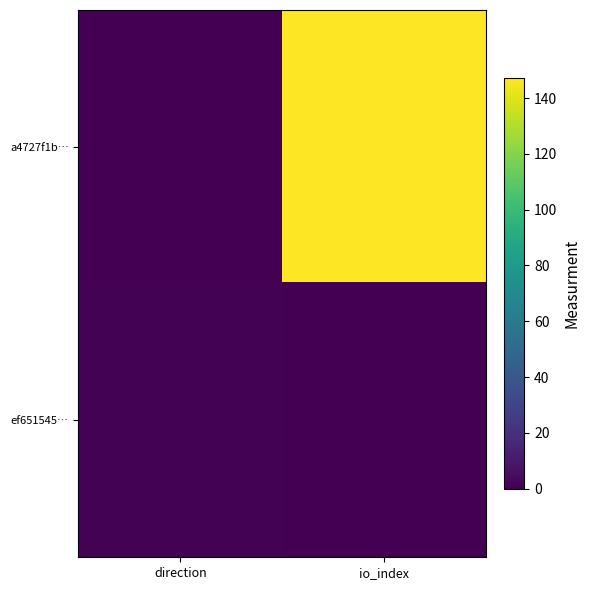

Reading left to right, what are all the values shown in this chart?

a4727f1b…: direction=0	io_index=147
ef651545…: direction=1	io_index=0